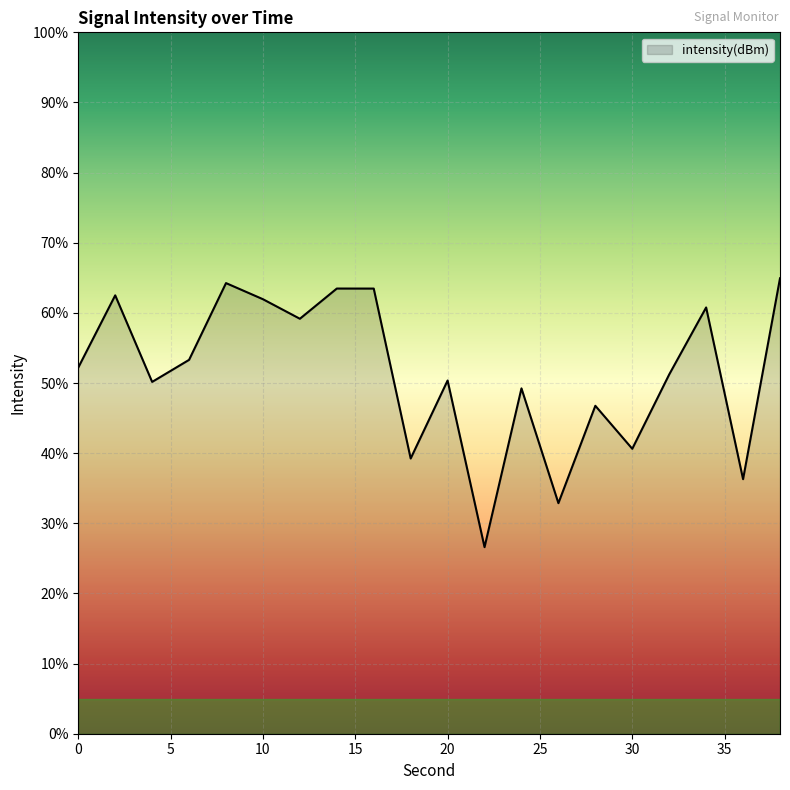

What is the sum of the values at 8 and 4?

-247.1